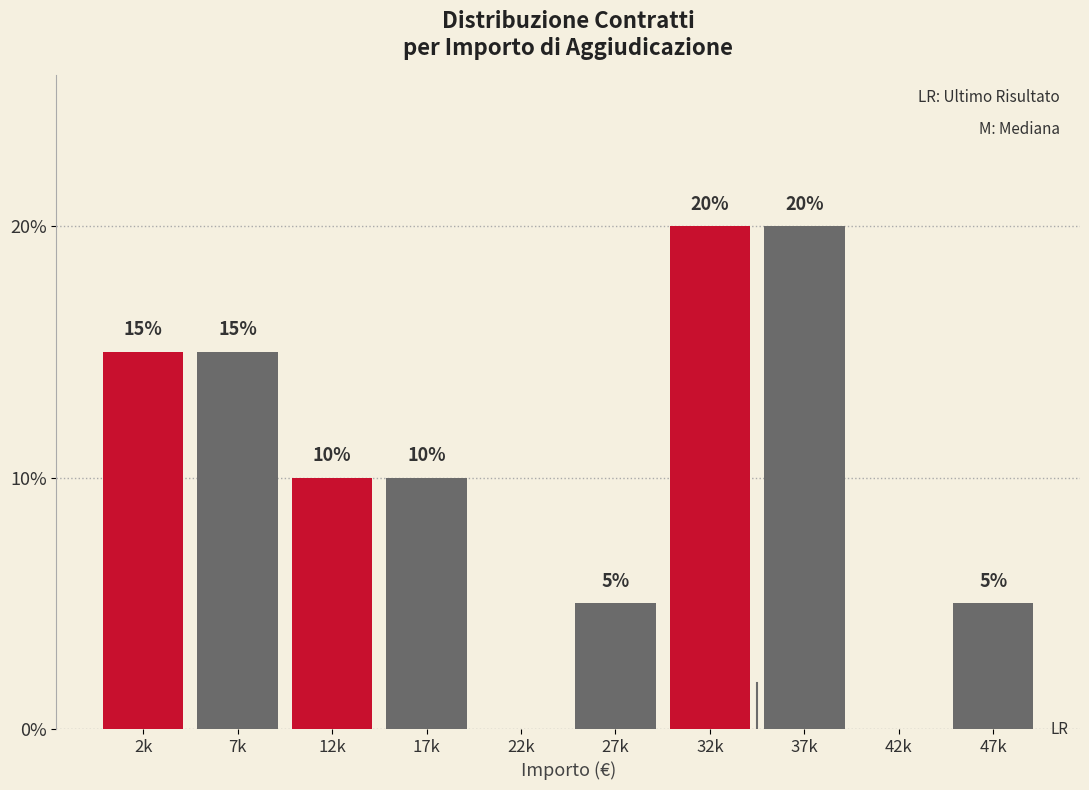

Reading left to right, what are all the values shown in this chart?

2k=15	7k=15	12k=10	17k=10	22k=0	27k=5	32k=20	37k=20	42k=0	47k=5